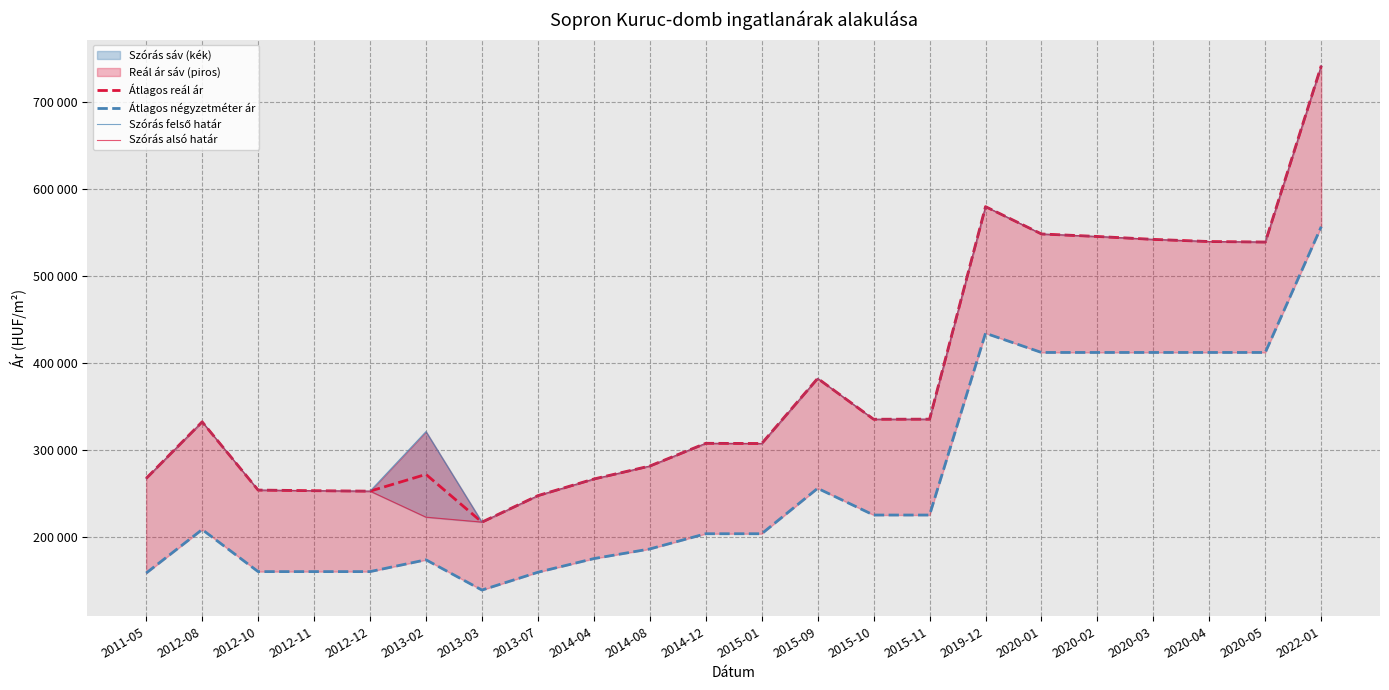

True or false: Szórás felső határ has a value of 435071 at 2012-12.

False